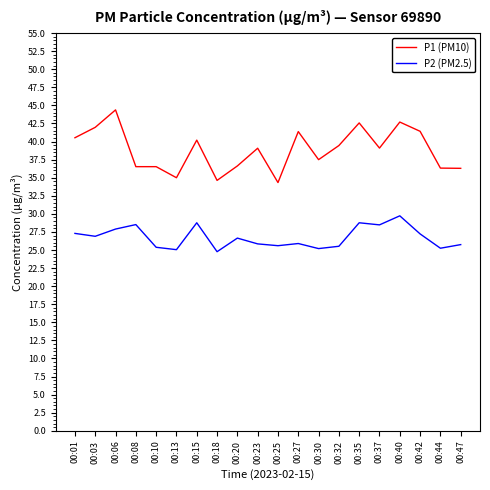

What is the total value across all series at 00:40?

72.4